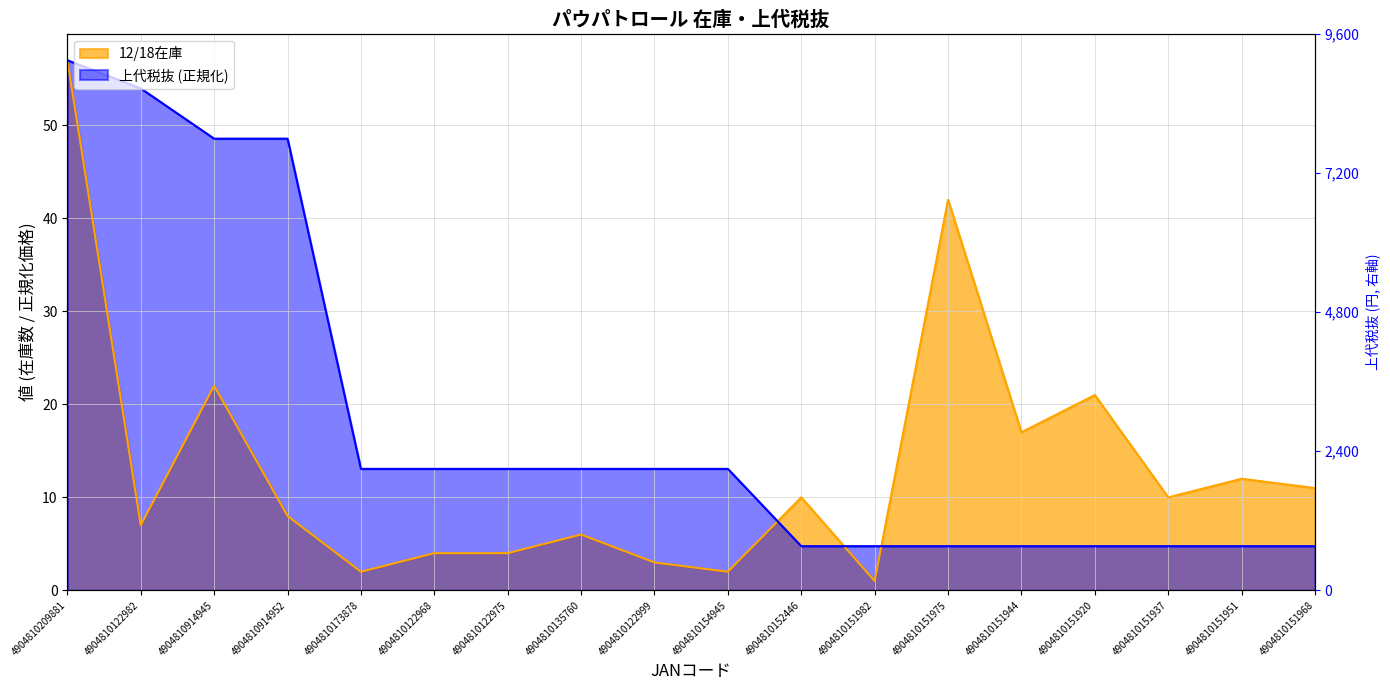

Where do 上代税抜 and 12/18在庫 first cross each other?

4904810154945 and 4904810152446